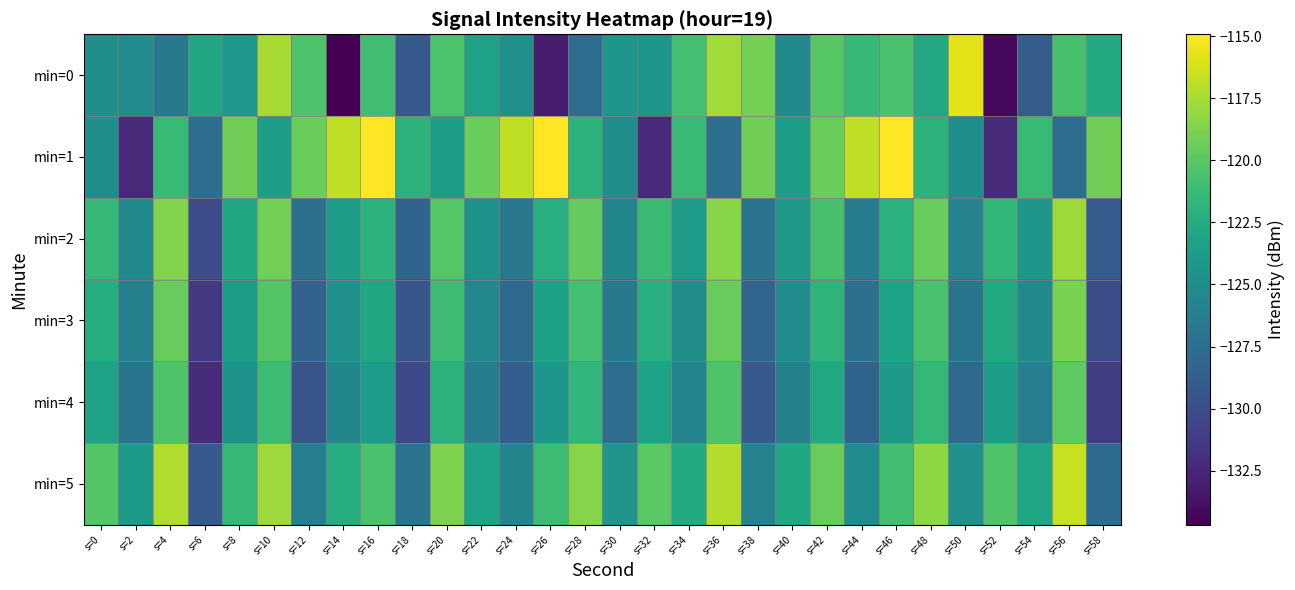

Reading left to right, transcribe all the data shown in this chart.

min=0: s=0=-124.8	s=2=-125.1	s=4=-126.7	s=6=-122.9	s=8=-124.2	s=10=-117.5	s=12=-120.5	s=14=-134.7	s=16=-121.0	s=18=-129.1	s=20=-120.5	s=22=-123.3	s=24=-124.8	s=26=-133.2	s=28=-127.5	s=30=-124.3	s=32=-124.3	s=34=-120.8	s=36=-117.7	s=38=-119.1	s=40=-125.3	s=42=-120.0	s=44=-121.4	s=46=-120.6	s=48=-122.7	s=50=-115.8	s=52=-134.3	s=54=-128.8	s=56=-120.6	s=58=-122.6
min=1: s=0=-124.8	s=2=-132.3	s=4=-121.4	s=6=-127.5	s=8=-119.2	s=10=-123.7	s=12=-119.4	s=14=-116.8	s=16=-114.9	s=18=-121.9	s=20=-123.7	s=22=-119.4	s=24=-116.8	s=26=-114.9	s=28=-121.9	s=30=-124.8	s=32=-132.3	s=34=-121.4	s=36=-127.5	s=38=-119.2	s=40=-123.7	s=42=-119.4	s=44=-116.8	s=46=-114.9	s=48=-121.9	s=50=-124.8	s=52=-132.3	s=54=-121.4	s=56=-127.5	s=58=-119.2
min=2: s=0=-121.5	s=2=-125.3	s=4=-118.7	s=6=-130.2	s=8=-122.8	s=10=-119.1	s=12=-127.4	s=14=-123.6	s=16=-121.9	s=18=-128.3	s=20=-120.1	s=22=-124.5	s=24=-126.8	s=26=-122.3	s=28=-119.7	s=30=-125.6	s=32=-121.2	s=34=-123.8	s=36=-118.4	s=38=-127.1	s=40=-124.0	s=42=-120.7	s=44=-126.3	s=46=-122.1	s=48=-119.5	s=50=-125.9	s=52=-121.6	s=54=-124.2	s=56=-117.8	s=58=-128.9
min=3: s=0=-122.4	s=2=-126.1	s=4=-119.5	s=6=-131.3	s=8=-123.7	s=10=-120.2	s=12=-128.5	s=14=-124.7	s=16=-122.9	s=18=-129.4	s=20=-121.1	s=22=-125.5	s=24=-127.9	s=26=-123.4	s=28=-120.8	s=30=-126.7	s=32=-122.3	s=34=-124.9	s=36=-119.5	s=38=-128.2	s=40=-125.1	s=42=-121.8	s=44=-127.4	s=46=-123.2	s=48=-120.6	s=50=-127.0	s=52=-122.7	s=54=-125.3	s=56=-118.9	s=58=-130.0
min=4: s=0=-123.3	s=2=-127.0	s=4=-120.4	s=6=-132.2	s=8=-124.6	s=10=-121.1	s=12=-129.4	s=14=-125.6	s=16=-123.8	s=18=-130.3	s=20=-122.0	s=22=-126.4	s=24=-128.8	s=26=-124.3	s=28=-121.7	s=30=-127.6	s=32=-123.2	s=34=-125.8	s=36=-120.4	s=38=-129.1	s=40=-126.0	s=42=-122.7	s=44=-128.3	s=46=-124.1	s=48=-121.5	s=50=-127.9	s=52=-123.6	s=54=-126.2	s=56=-119.8	s=58=-131.0
min=5: s=0=-120.2	s=2=-123.9	s=4=-117.3	s=6=-129.1	s=8=-121.5	s=10=-117.8	s=12=-126.2	s=14=-122.4	s=16=-120.6	s=18=-127.1	s=20=-118.8	s=22=-123.2	s=24=-125.6	s=26=-121.1	s=28=-118.5	s=30=-124.4	s=32=-120.0	s=34=-122.6	s=36=-117.2	s=38=-125.9	s=40=-122.8	s=42=-119.5	s=44=-125.1	s=46=-120.9	s=48=-118.3	s=50=-124.7	s=52=-120.4	s=54=-123.0	s=56=-116.6	s=58=-127.8